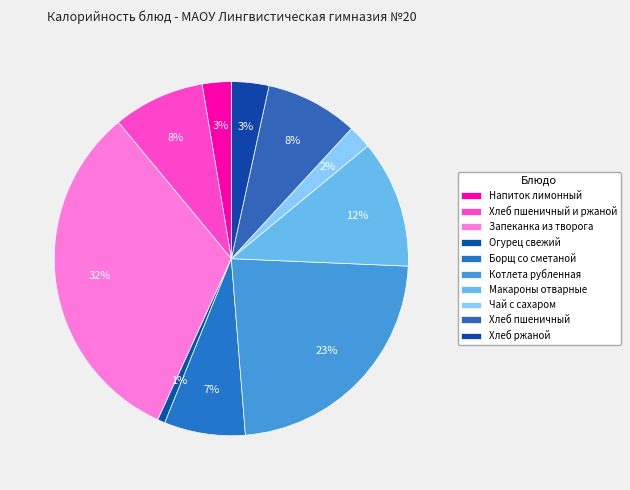

What percentage is the Котлета рубленная slice, to the nearest percent?

23%